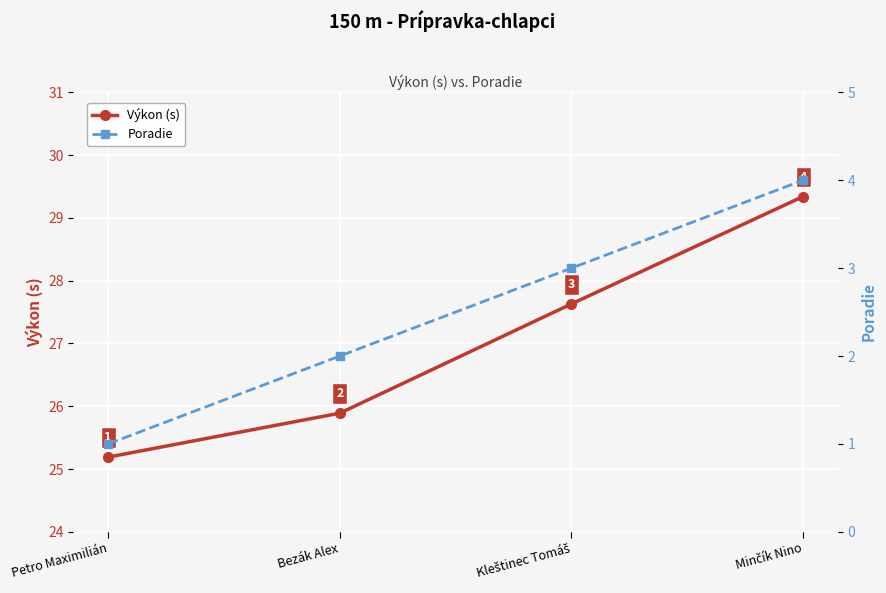

What is the label of the 2nd point from the right?

Kleštinec Tomáš